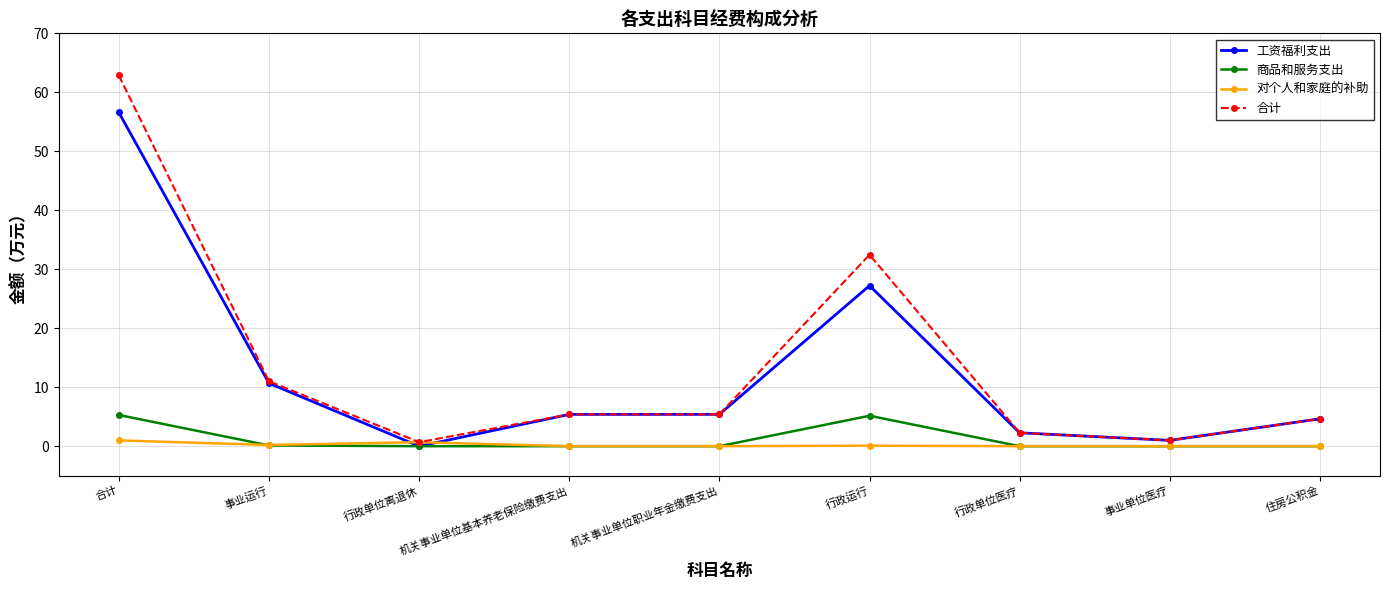

What is the greatest value displayed?

62.9